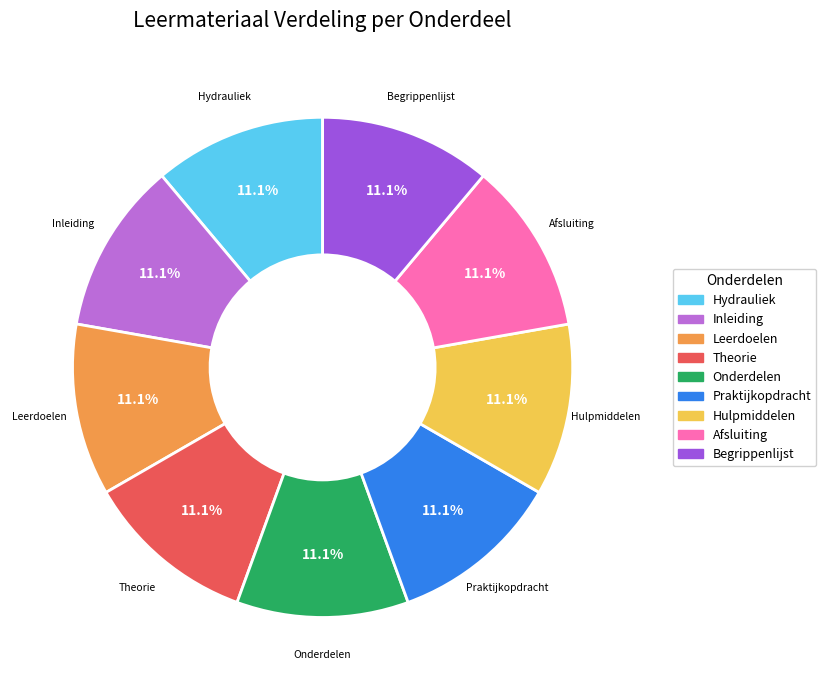

Is Begrippenlijst the majority of the pie?

No